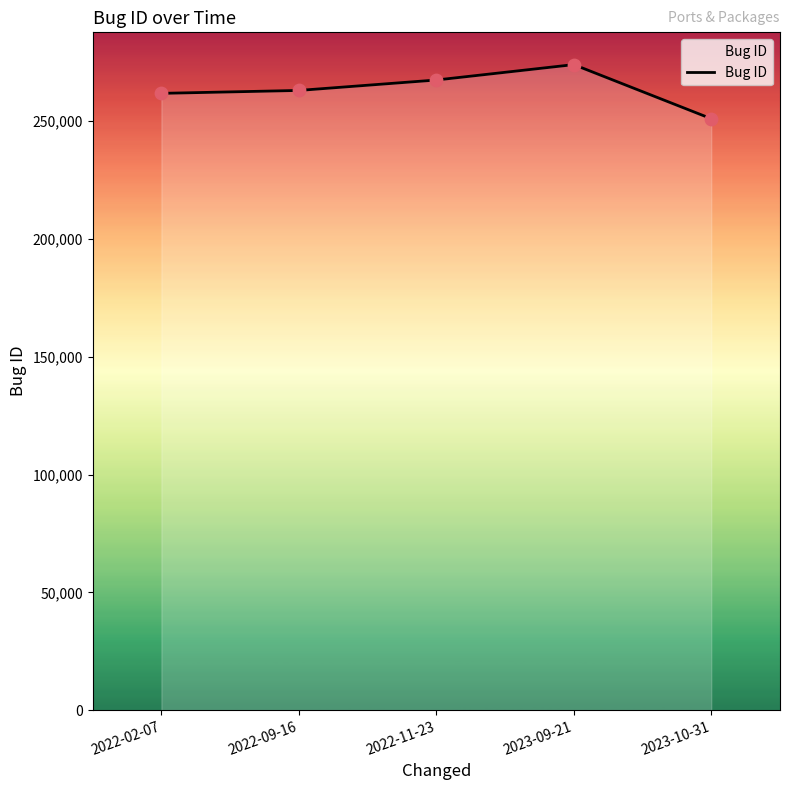

Between 2023-10-31 and 2022-09-16, which is larger?

2022-09-16